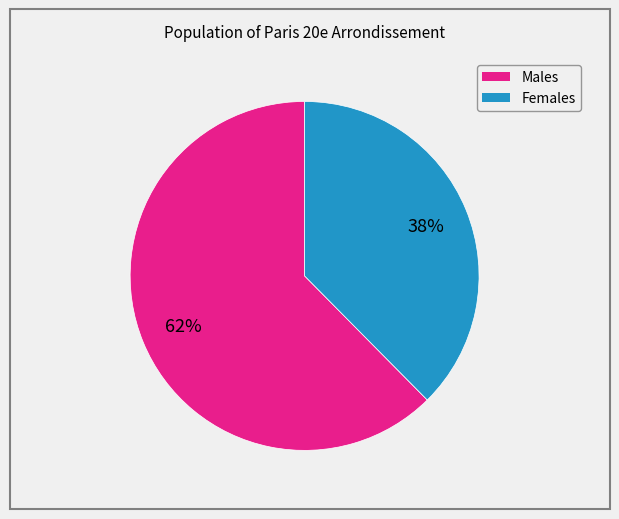

To the nearest percent, what is the average slice percentage?

50%